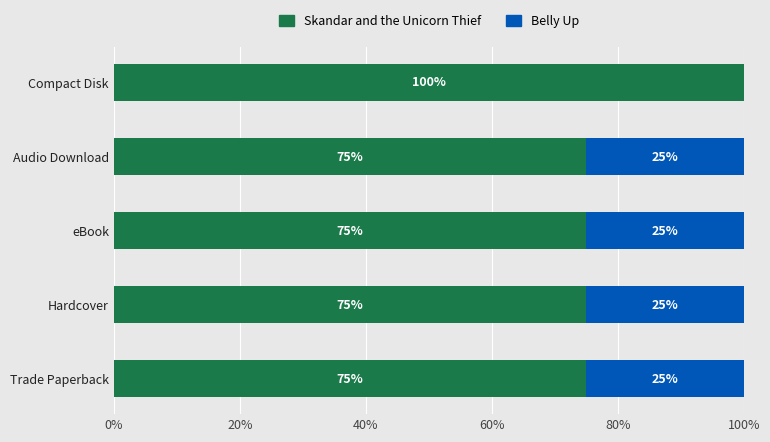

What is the total value across all series at eBook?

100.0